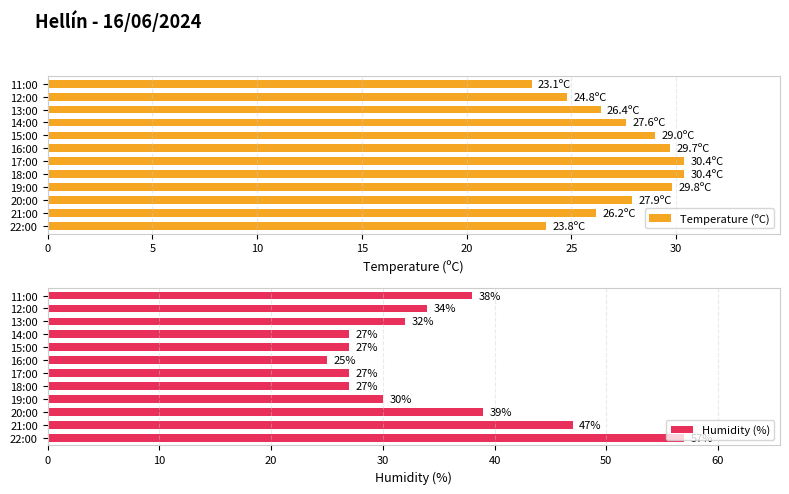

What is the approximate value of Temperature (ºC) at 13:00?

26.4